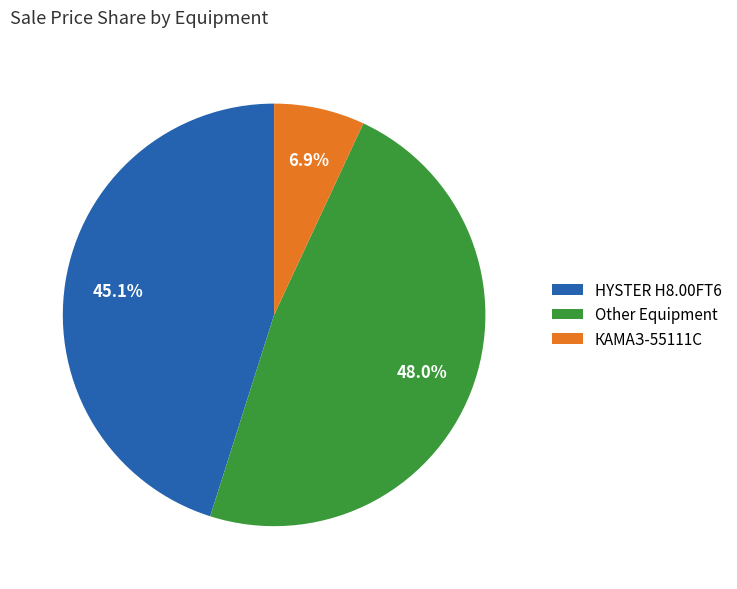

Approximately how many times larger is the value at HYSTER H8.00FT6 compared to Other Equipment?

0.9